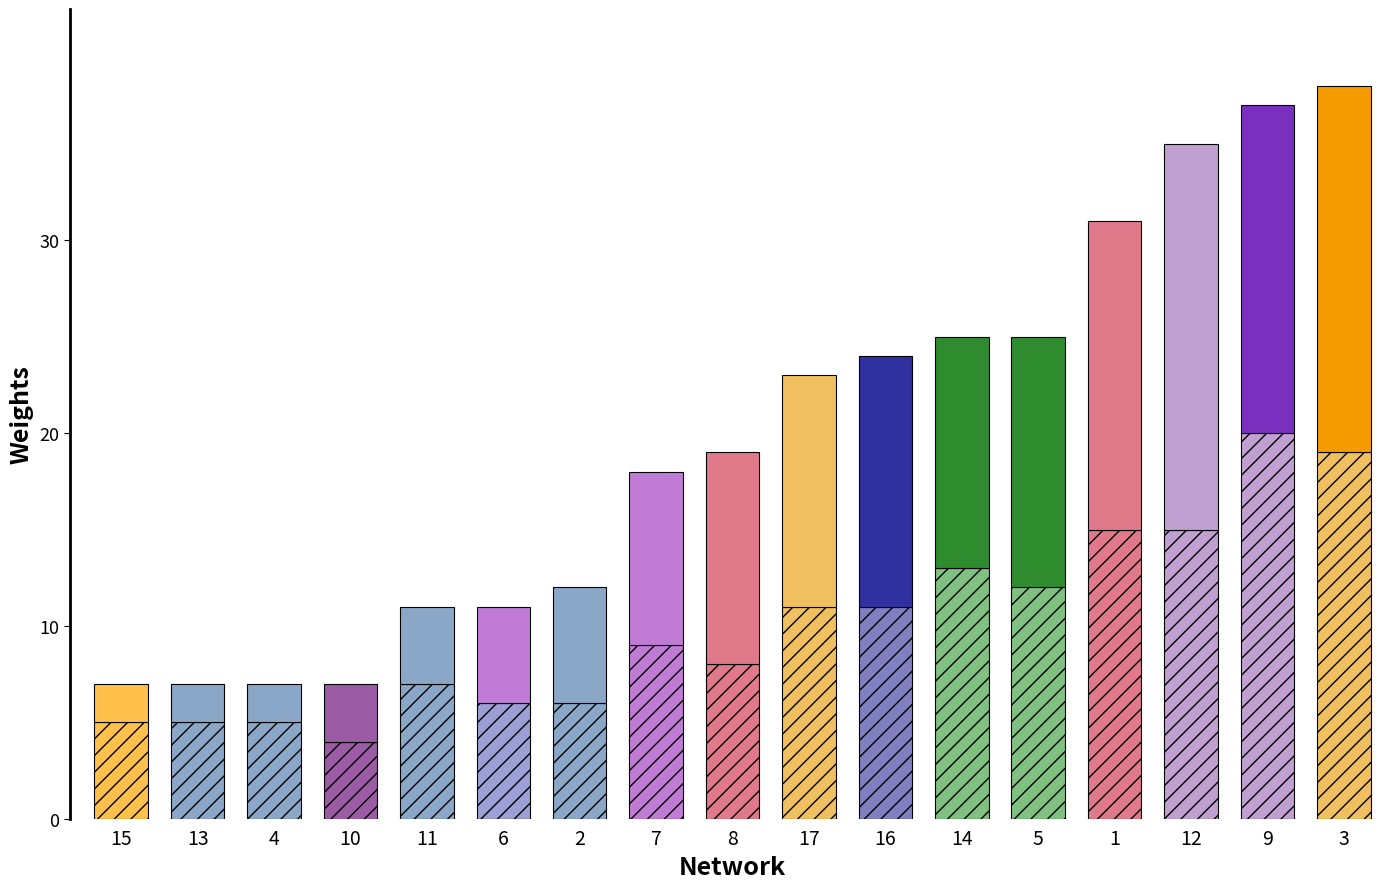

Reading right to left, list all the values displayed in this chart.

Bottom: 19	20	15	15	12	13	11	11	8	9	6	6	7	4	5	5	5
Top: 19	17	20	16	13	12	13	12	11	9	6	5	4	3	2	2	2